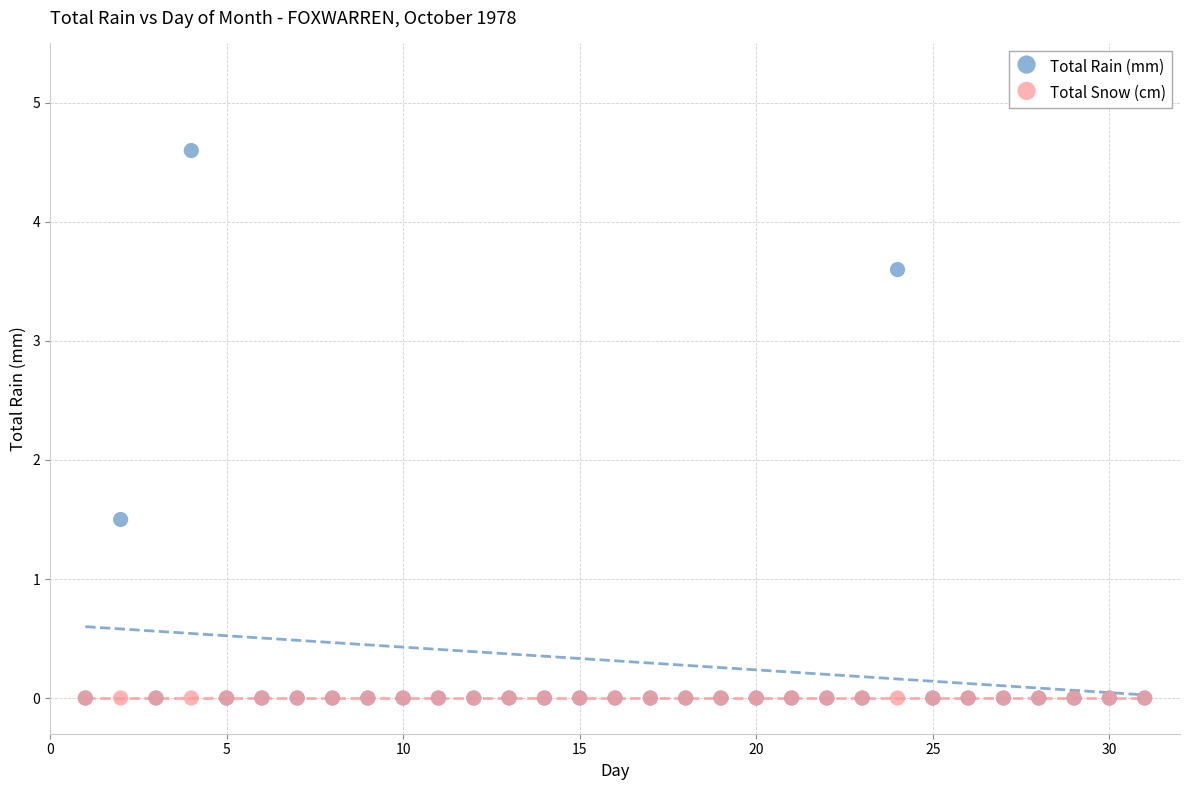

Which series contains the highest Y value?

Total Rain (mm)